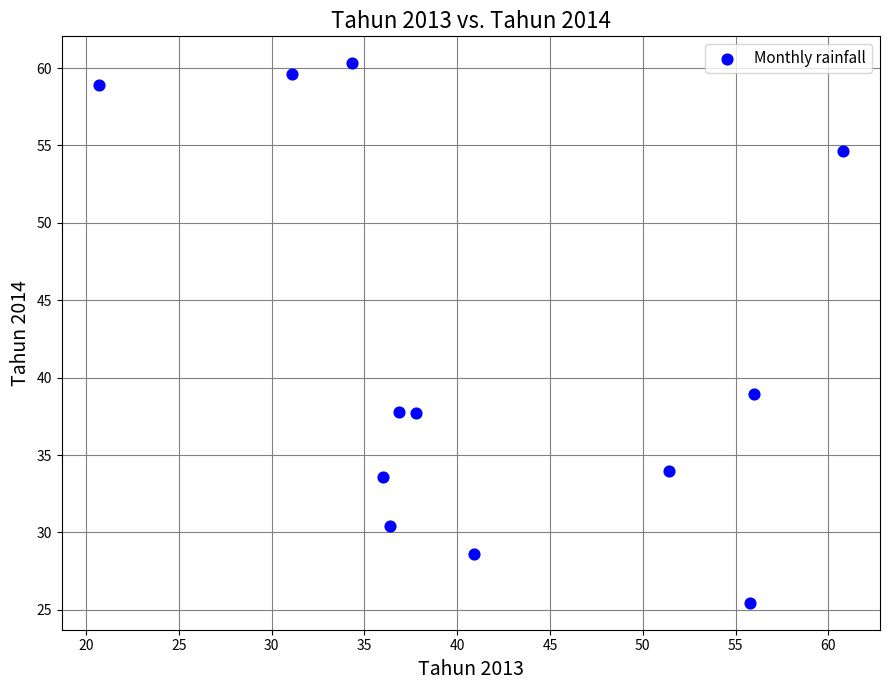

What Y value in the scatter plot is closest to 42?

38.9